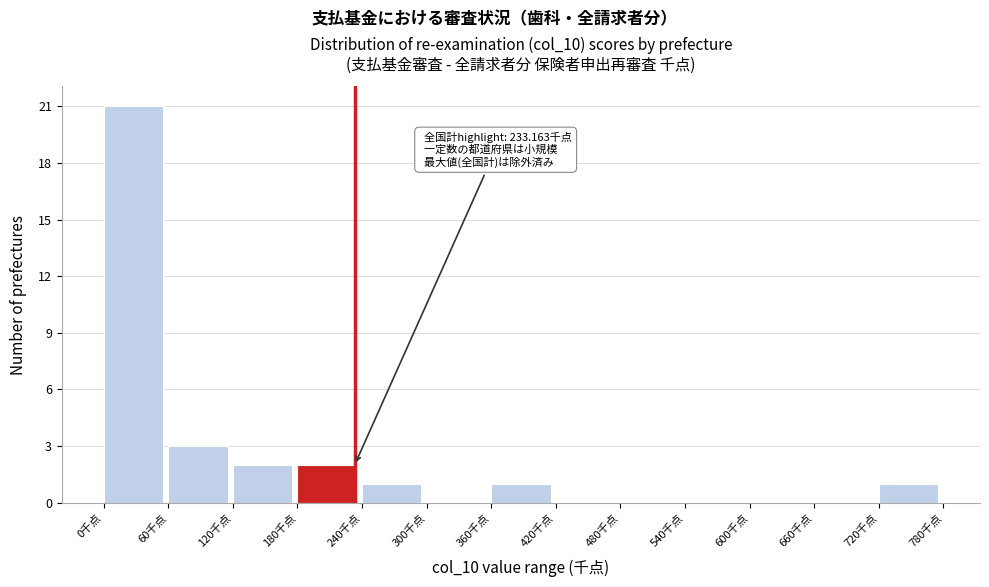

Which range on the x-axis has the tallest bar?

0 to 60